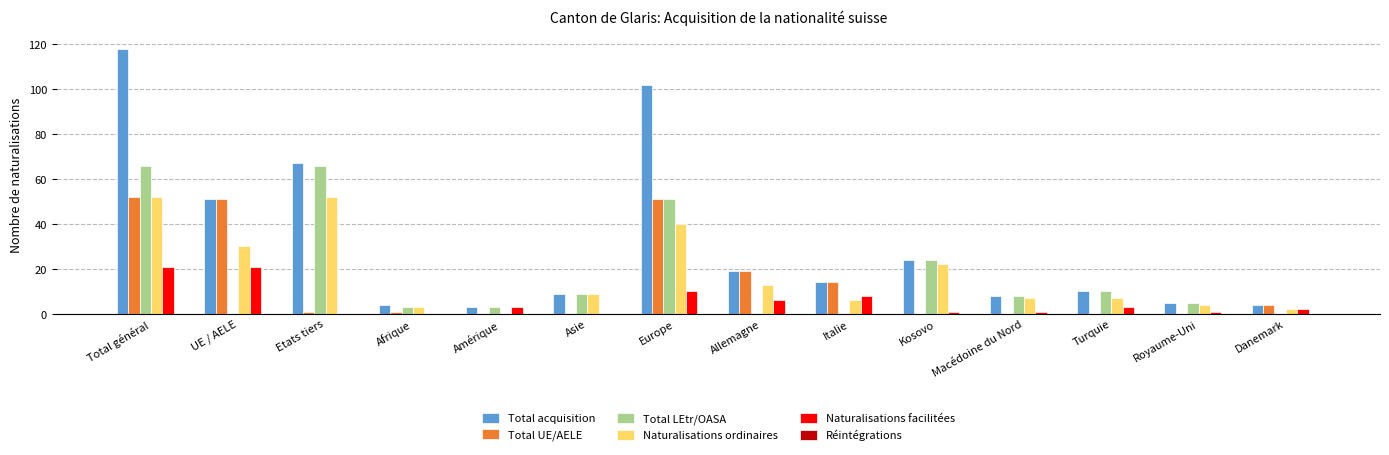

Between Europe and Turquie, which series saw the biggest shift?

Total acquisition